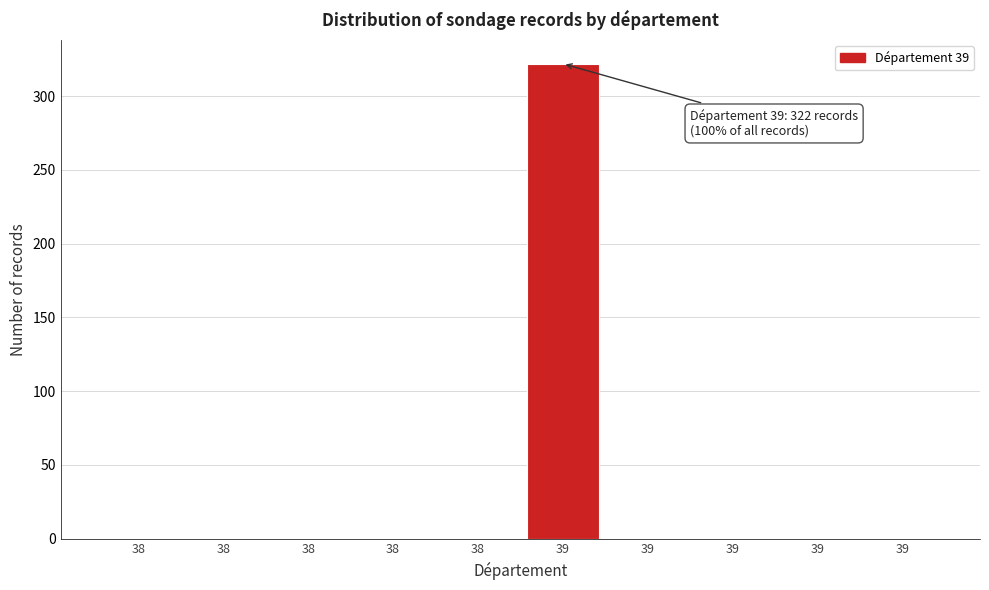

Are the bars horizontal?

No